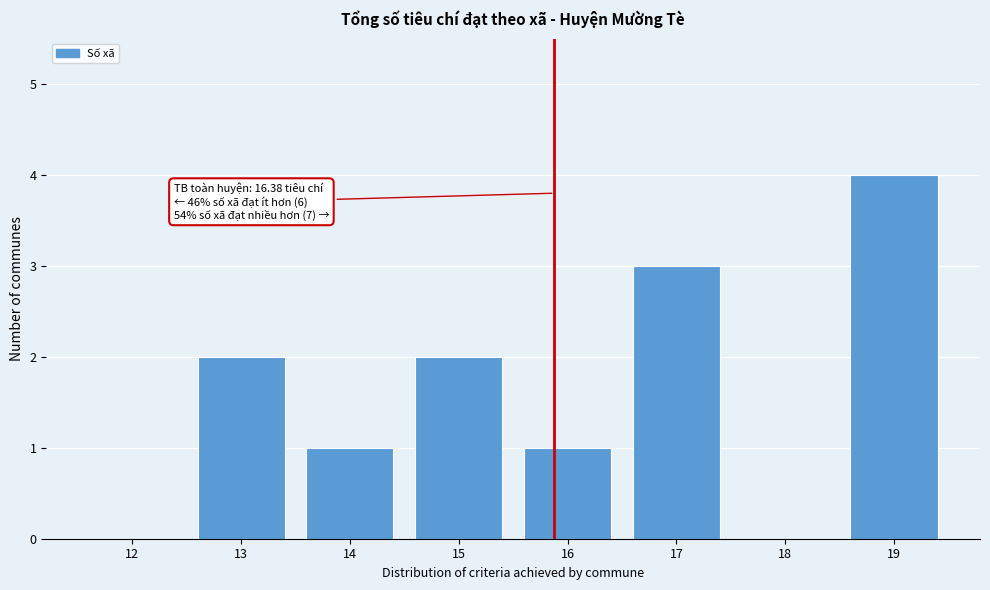

Reading right to left, extract all data points from this chart.

19=4	18=0	17=3	16=1	15=2	14=1	13=2	12=0